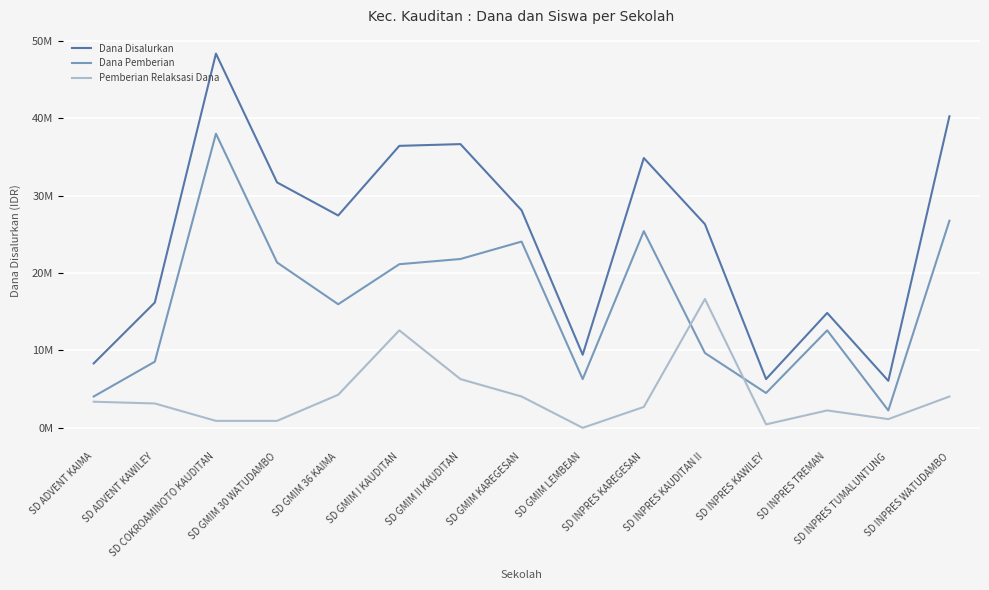

At which label does Dana Pemberian first exceed 15975000?

SD COKROAMINOTO KAUDITAN